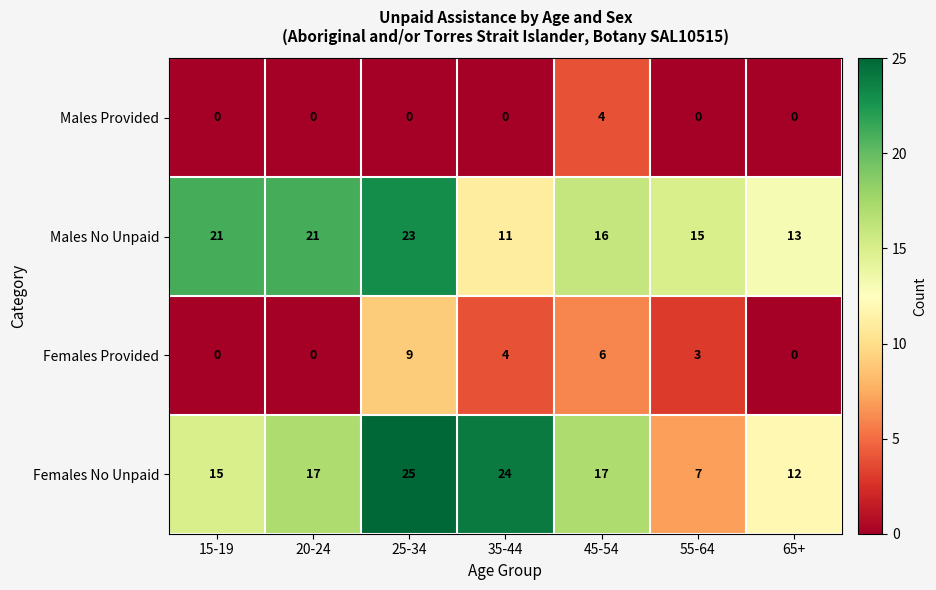

Reading left to right, what are all the values shown in this chart?

Males Provided: 15-19=0	20-24=0	25-34=0	35-44=0	45-54=4	55-64=0	65+=0
Males No Unpaid: 15-19=21	20-24=21	25-34=23	35-44=11	45-54=16	55-64=15	65+=13
Females Provided: 15-19=0	20-24=0	25-34=9	35-44=4	45-54=6	55-64=3	65+=0
Females No Unpaid: 15-19=15	20-24=17	25-34=25	35-44=24	45-54=17	55-64=7	65+=12